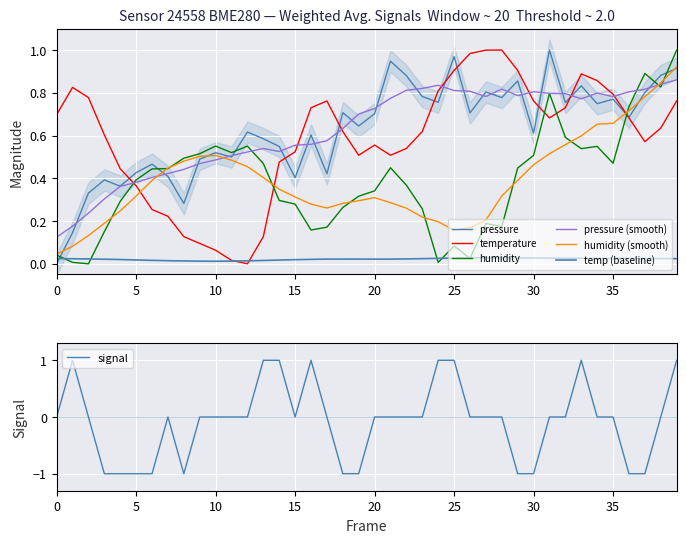

The value of humidity at 35 is 0.1. True or false?

False